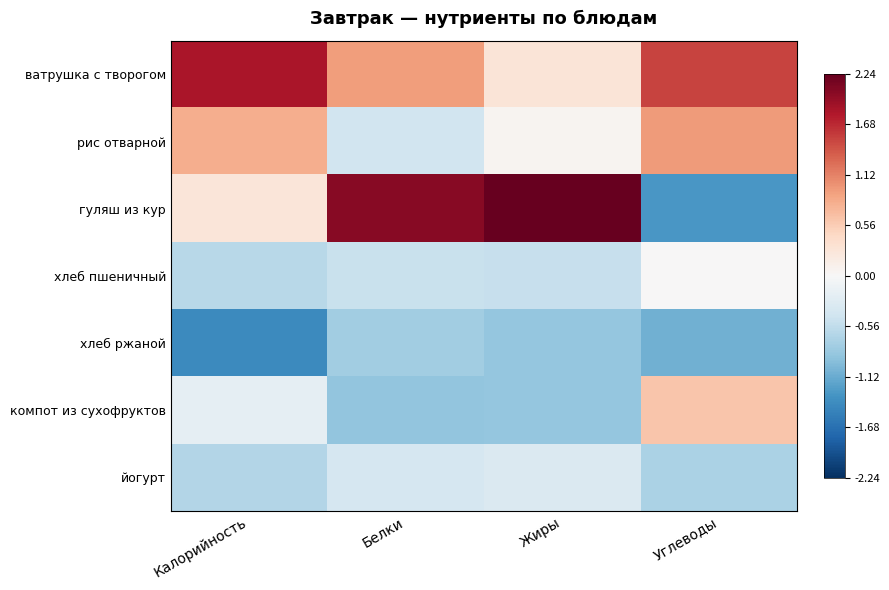

What is the greatest value displayed?

2.2